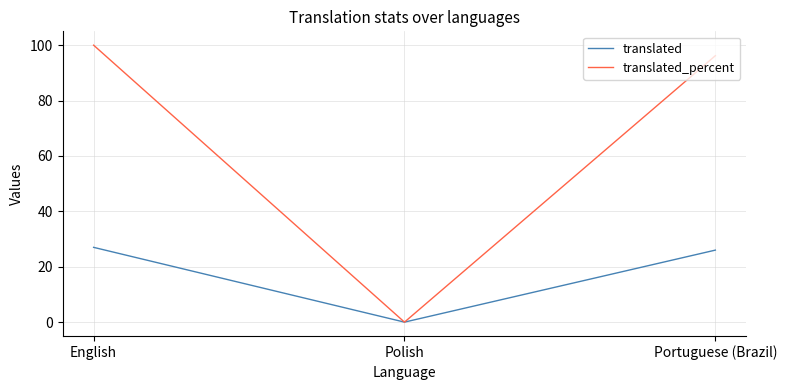

Count the number of data series in this chart.

2